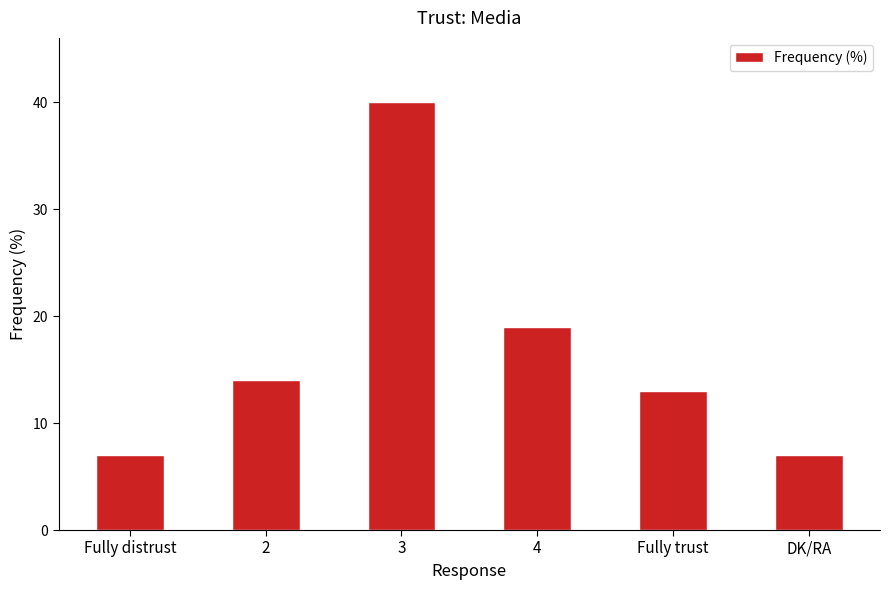

At which label is the value closest to 23?

4